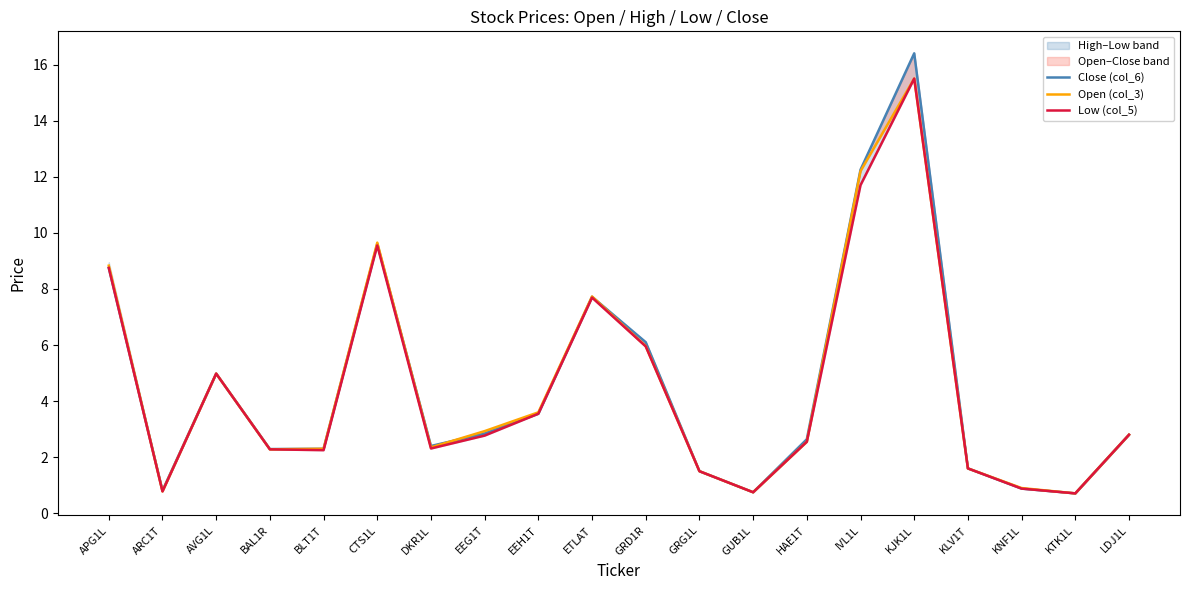

At which label is Open (col_3) closest to 8?

ETLAT